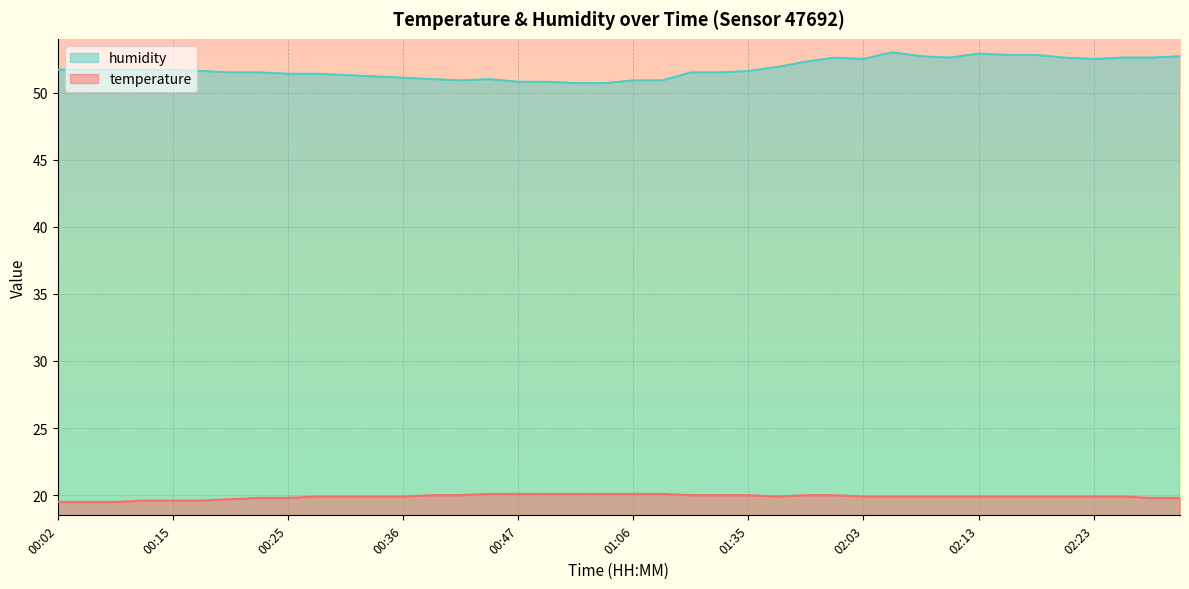

At which category does humidity reach its first local valley?

00:42